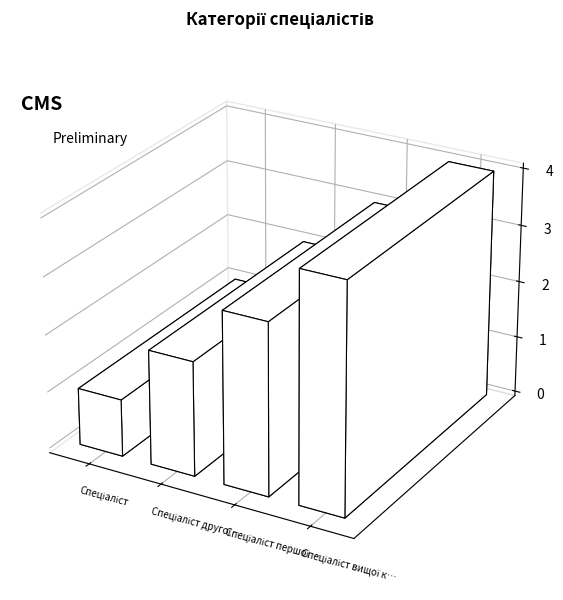

What is the sum of the values at Спеціаліст вищої категорії and Спеціаліст другої категорії?

6